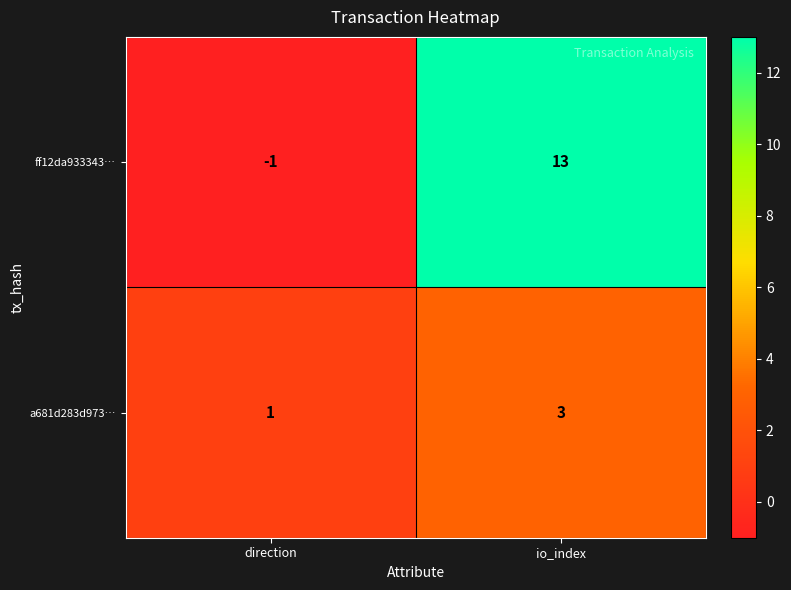

What is the greatest value displayed?

13